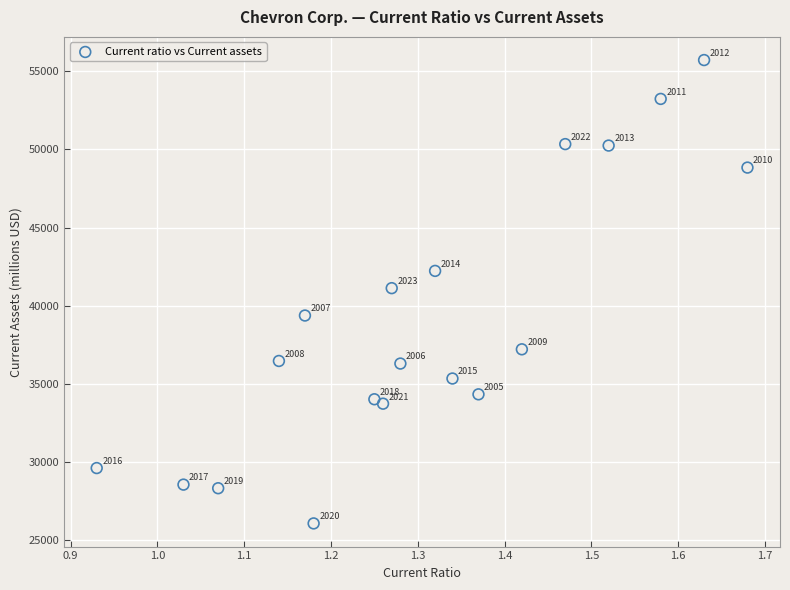

What Y value in the scatter plot is closest to 40899?

41128